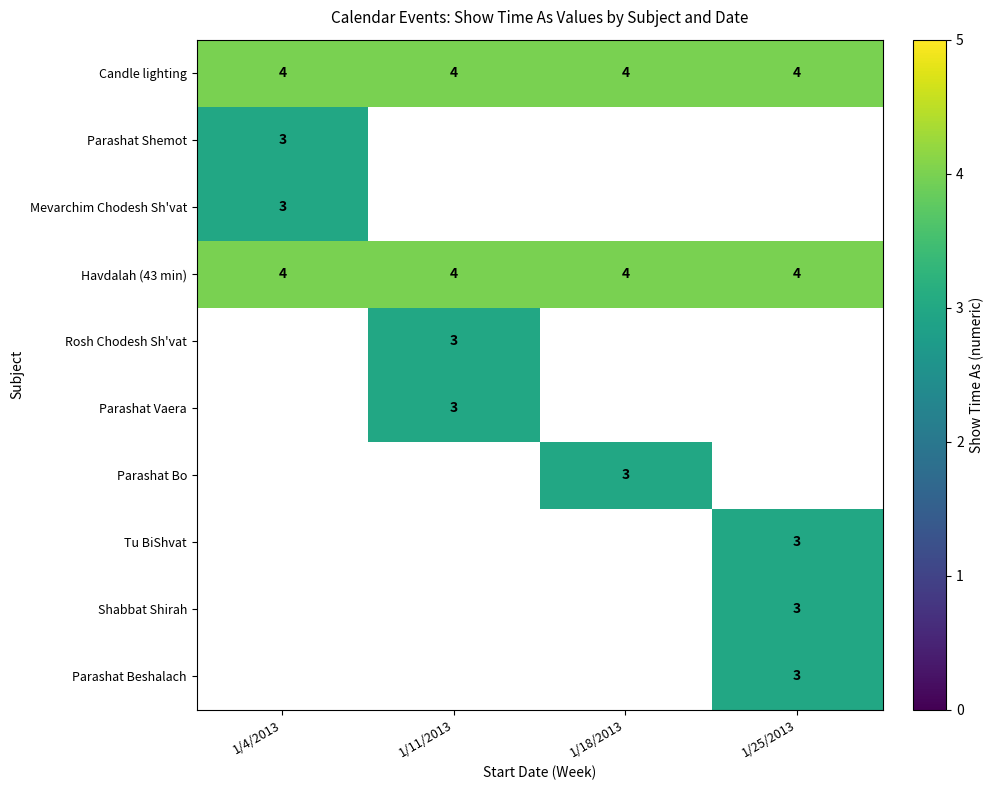

True or false: Tu BiShvat has a value of 5 at 1/25/2013.

False